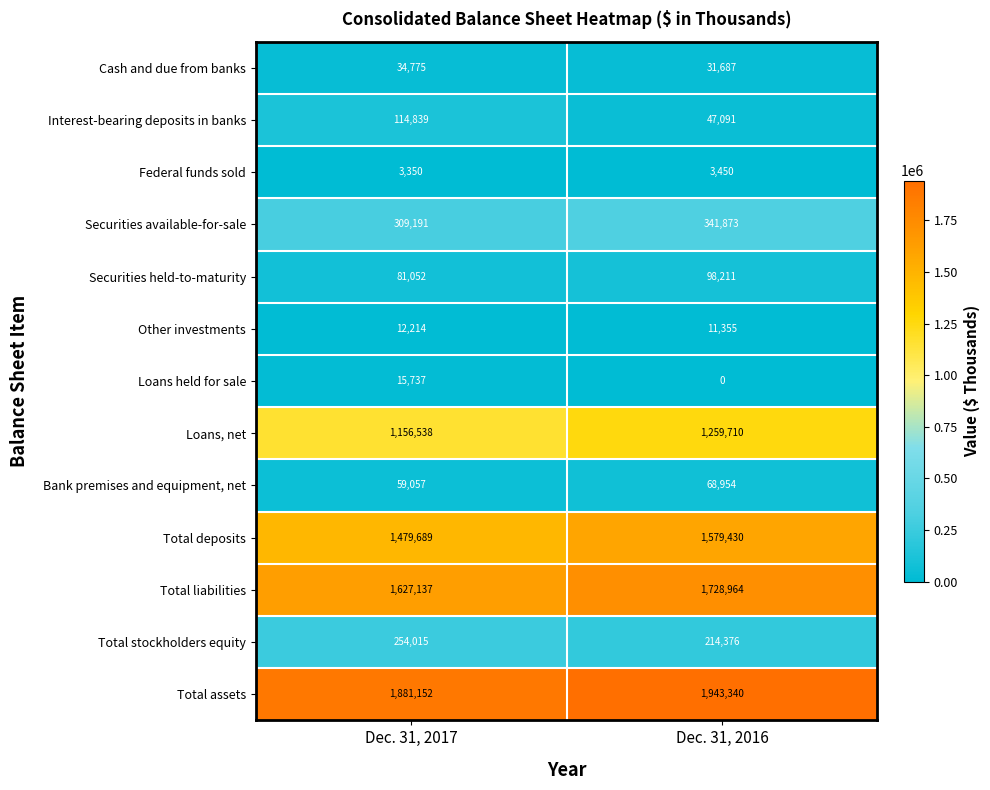

The Interest-bearing deposits in banks series shows 150598 at Dec. 31, 2017. True or false?

False